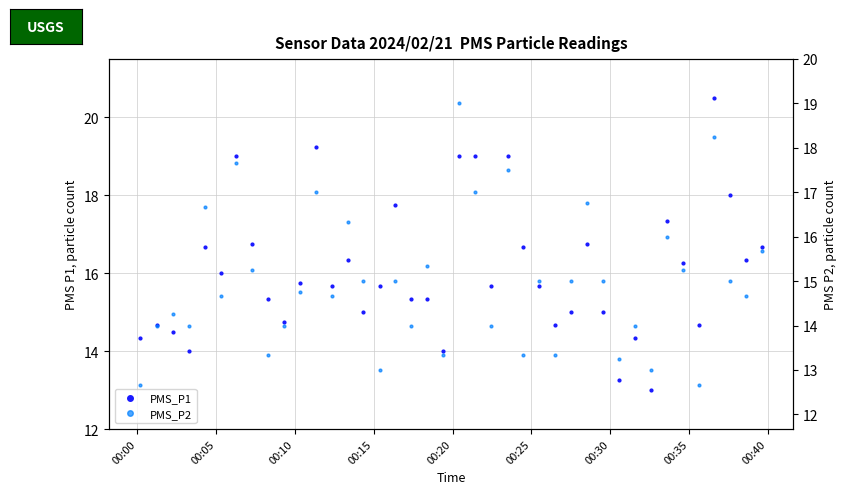

True or false: PMS_P2 and PMS_P1 intersect in this chart.

False